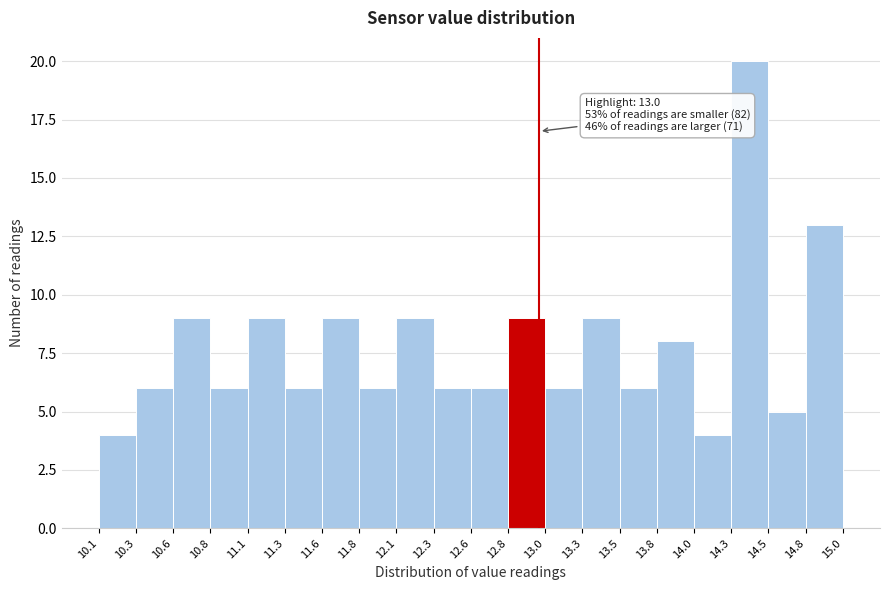

Over which range of the x-axis is the bar tallest?

14.3 to 14.5